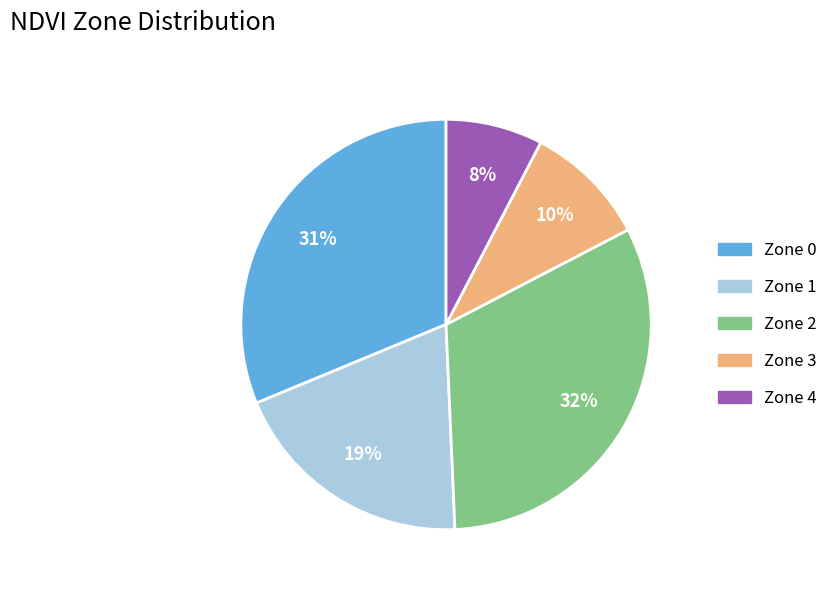

Between Zone 0 and Zone 2, which is larger?

Zone 2